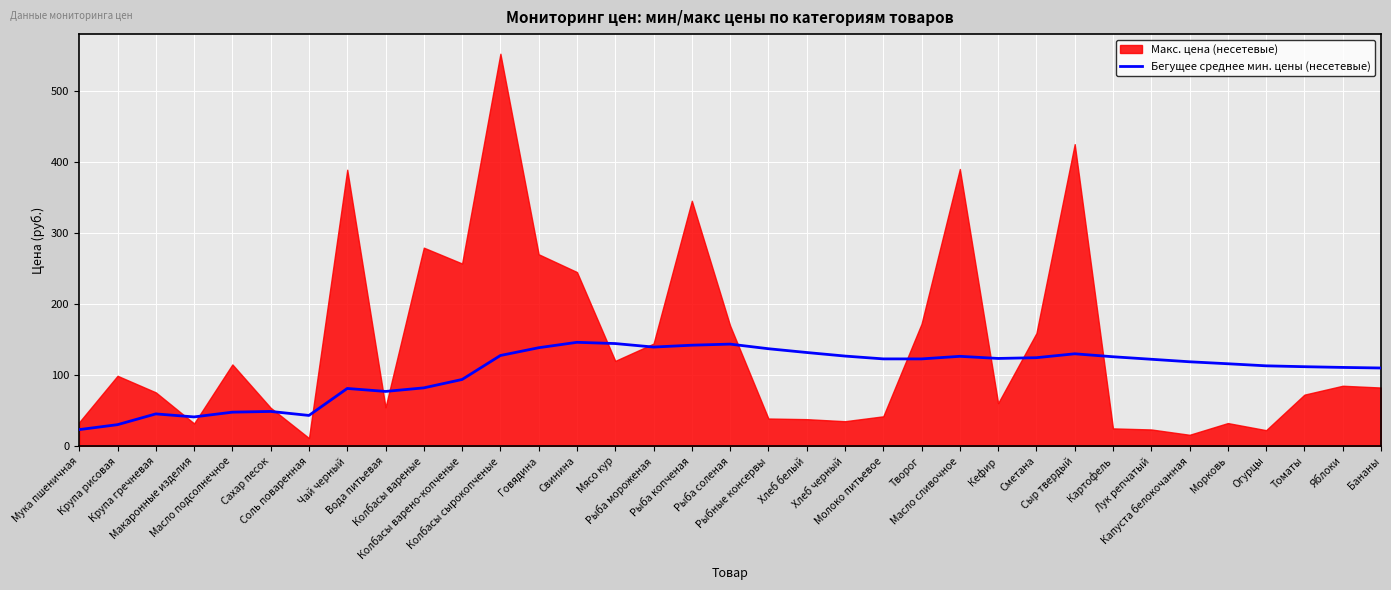

What is the sum of all values?

3669.9